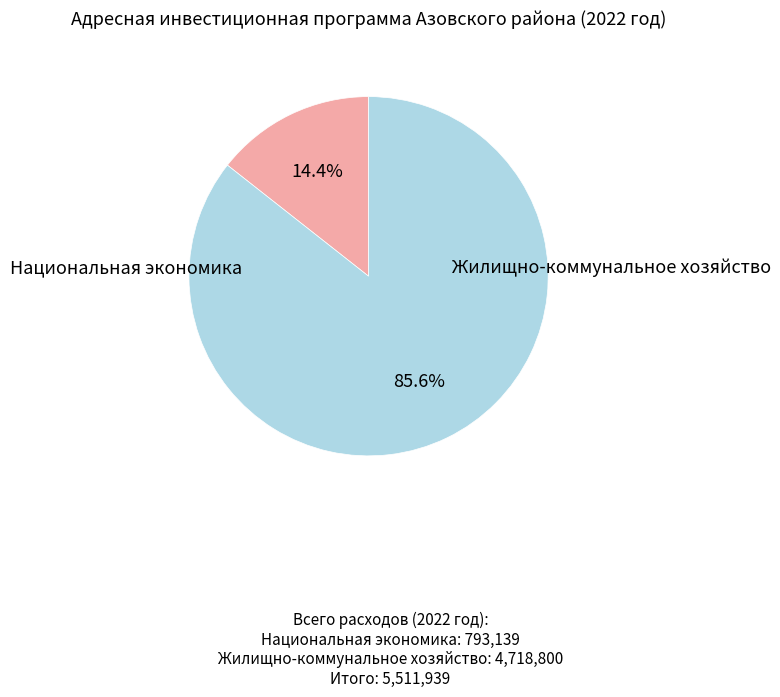

Does any single category account for the majority?

Yes